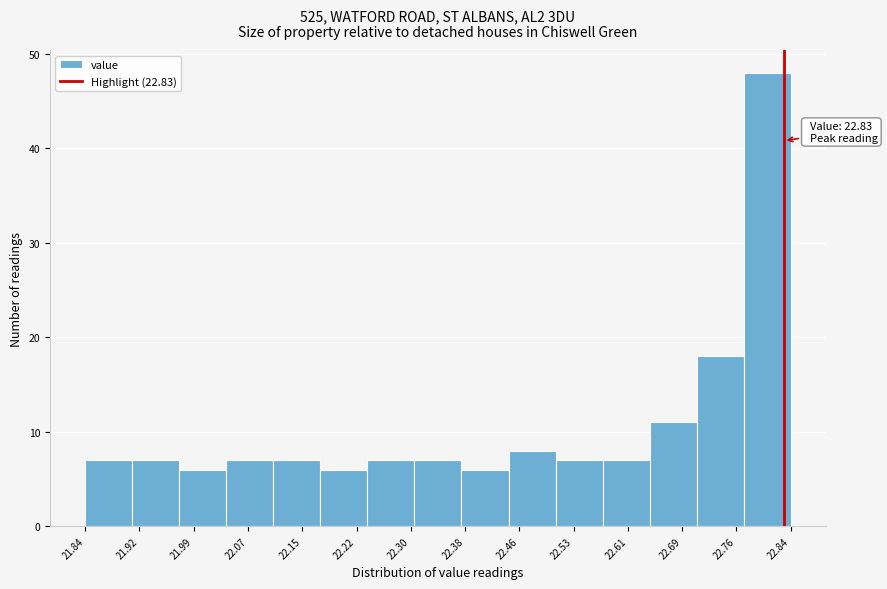

Over which range of the x-axis is the bar tallest?

22.77 to 22.84